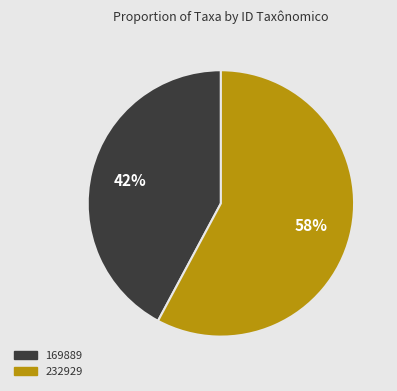

Combined, do 232929 and 169889 account for over 50%?

Yes